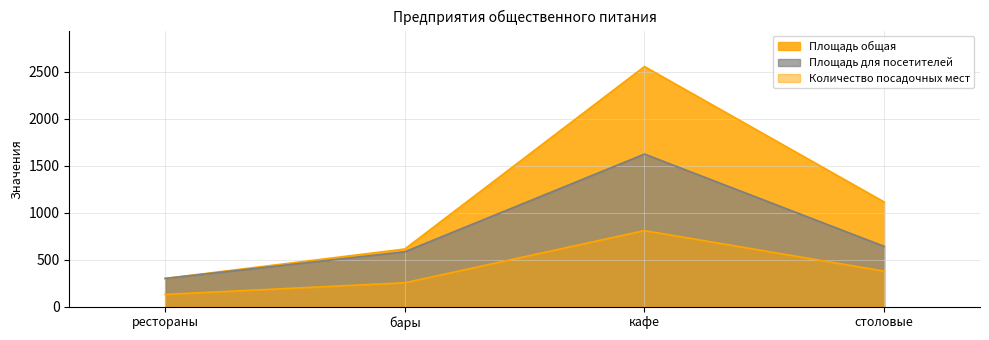

Rank the categories by Количество посадочных мест value from highest to lowest.

кафе, столовые, бары, рестораны